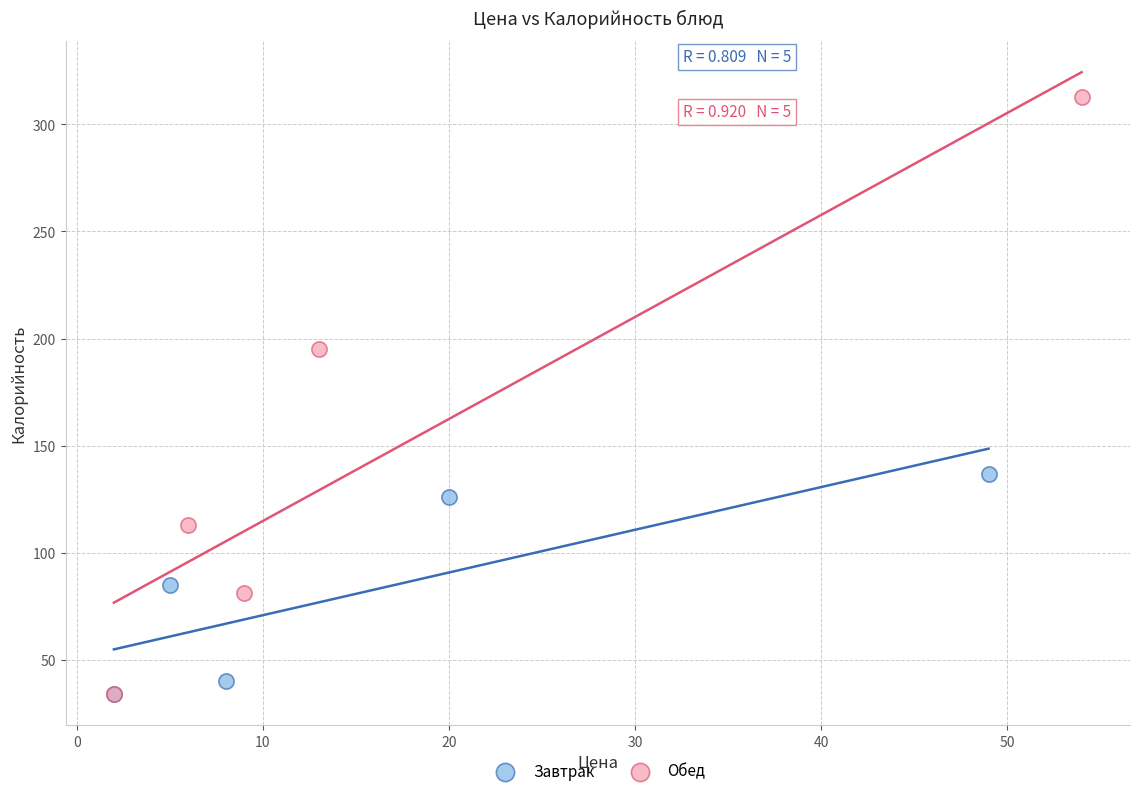

What are all the series names shown in the legend?

Завтрак, Обед